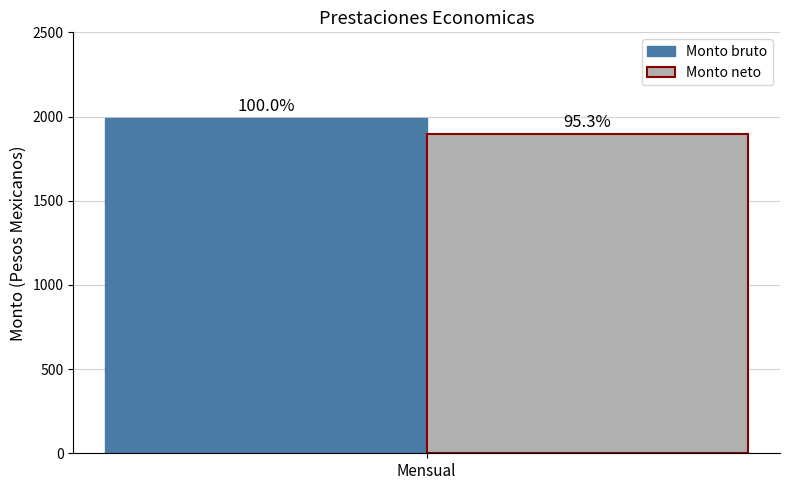

How many bars are there in each group?

2